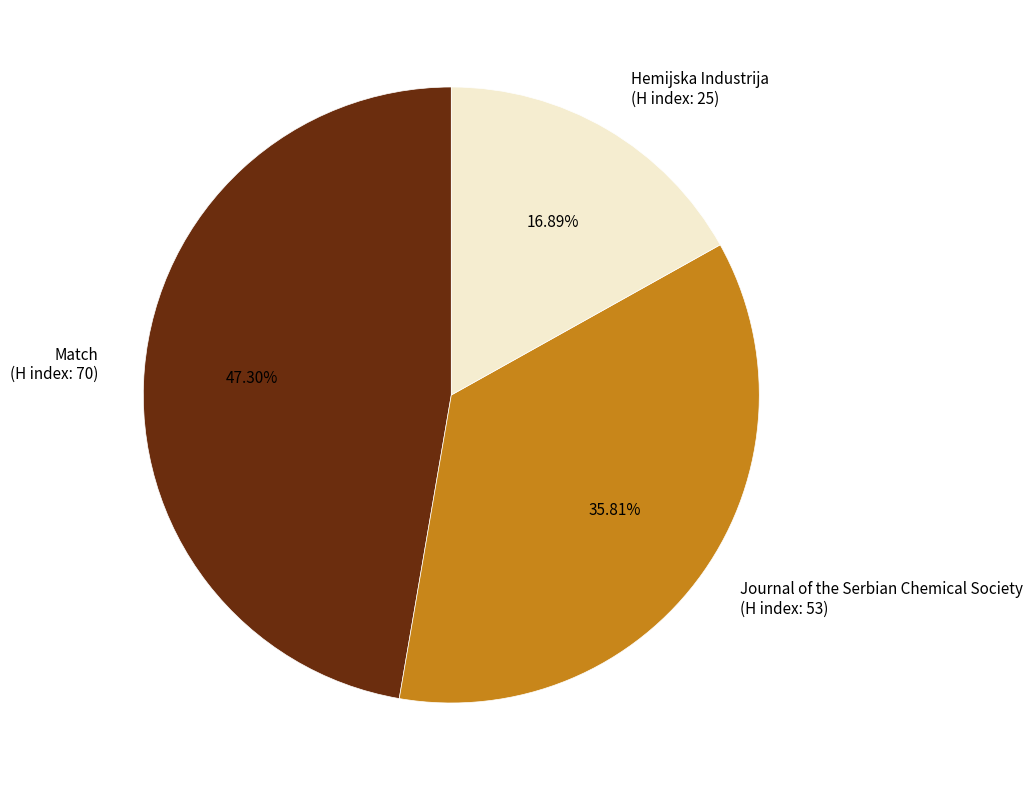

Which category has the smallest portion of the pie?

Hemijska Industrija (H index: 25)